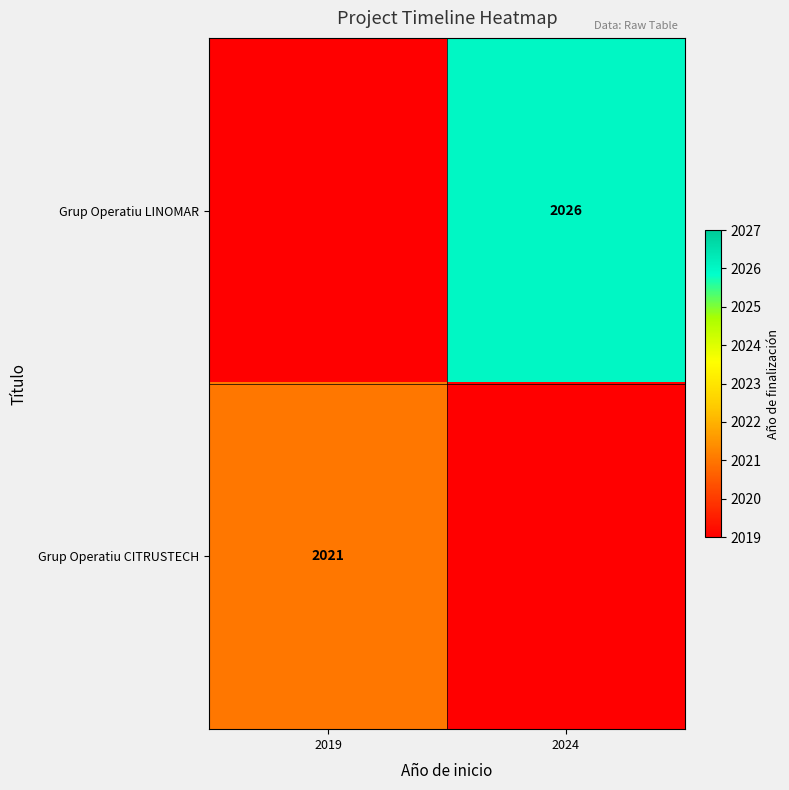

True or false: Grup Operatiu CITRUSTECH has a value of 873 at 2019.

False